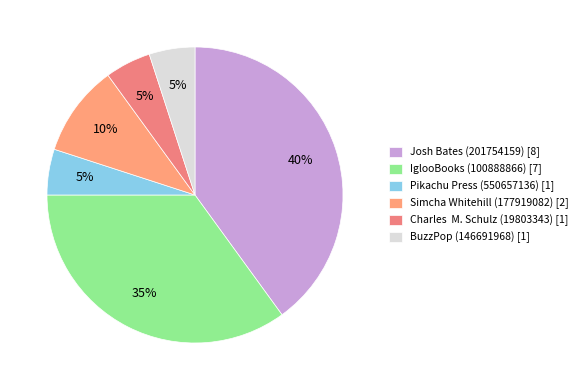

What is the smallest slice in the pie chart?

Pikachu Press (550657136)